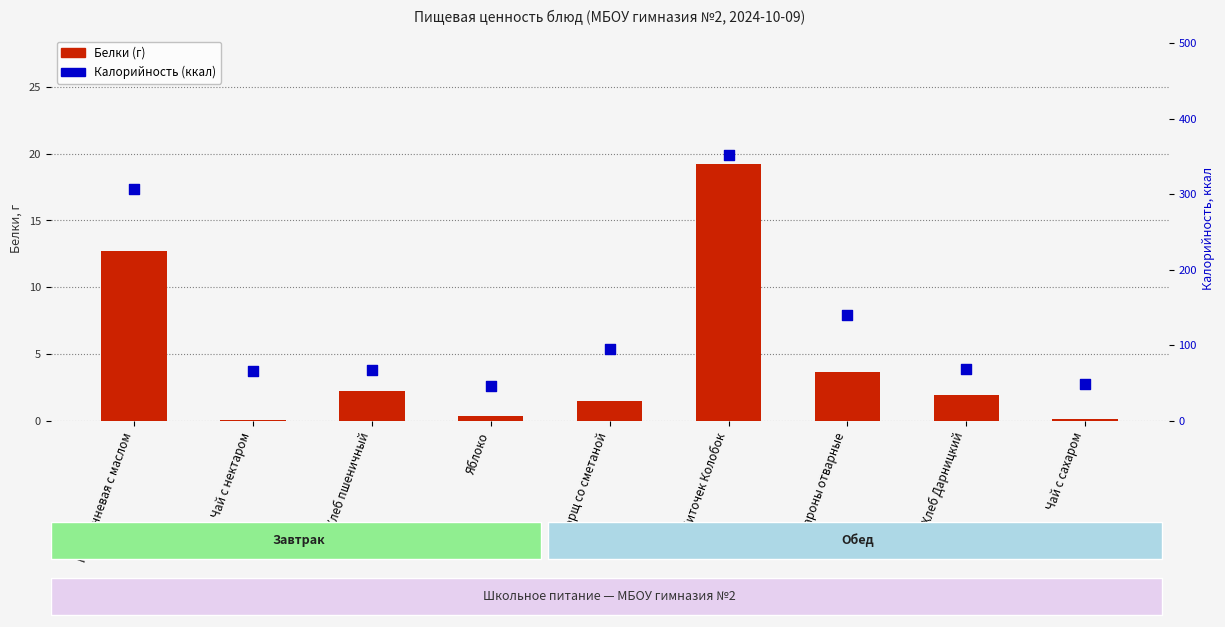

Which series reaches the minimum Y coordinate?

Белки (г)